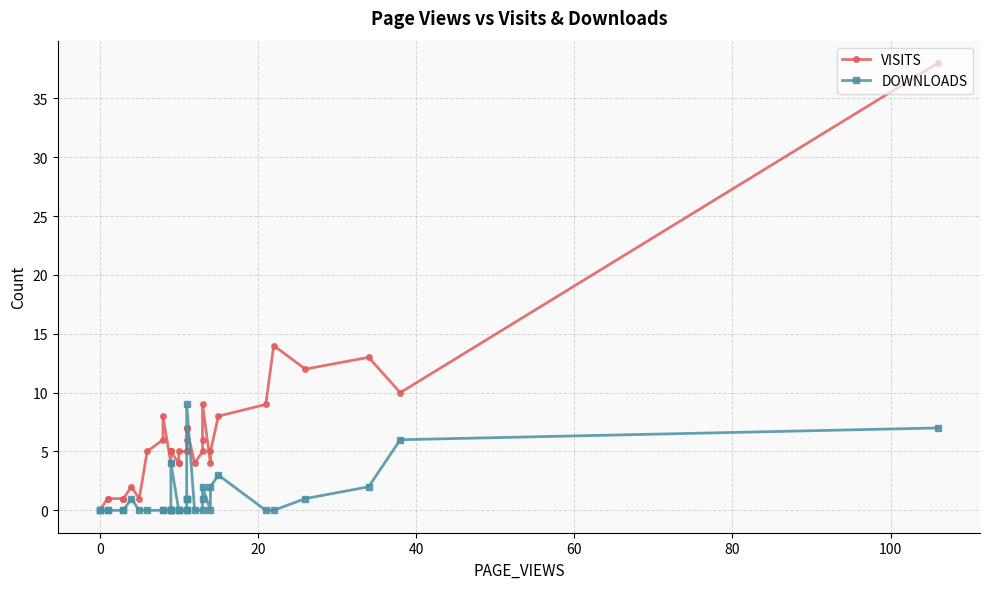

How many series are shown in this chart?

2